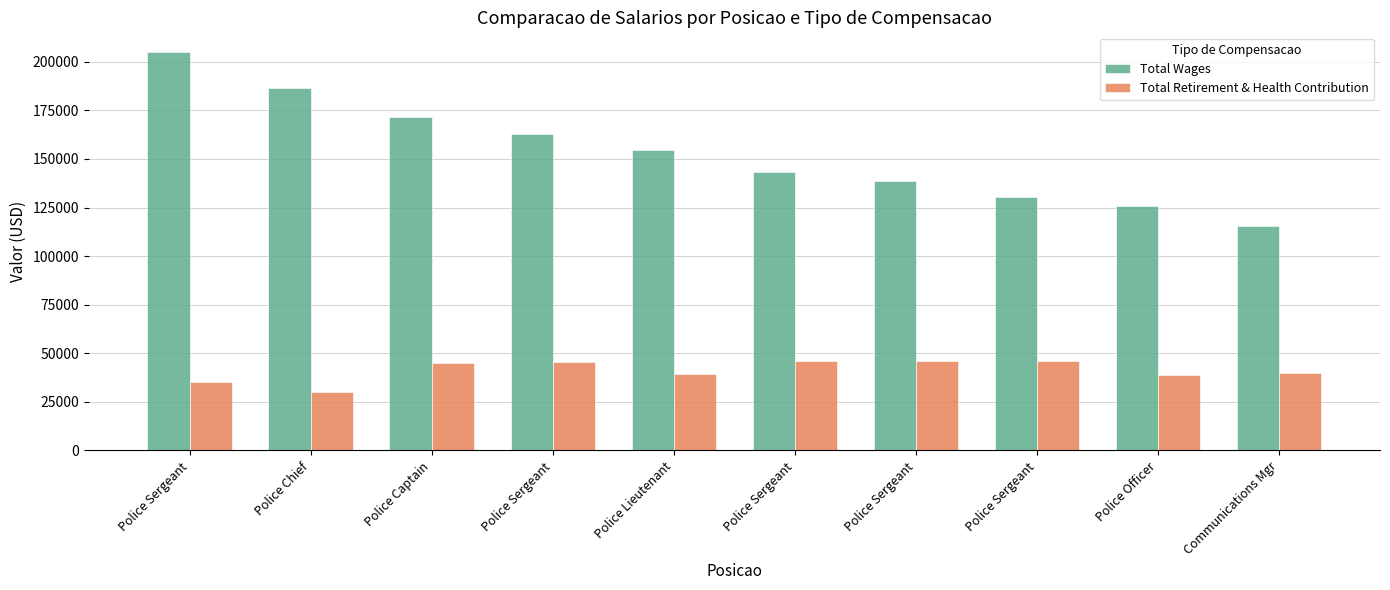

At Police Sergeant, list the series in order from largest to smallest.

Total Wages, Total Retirement & Health Contribution